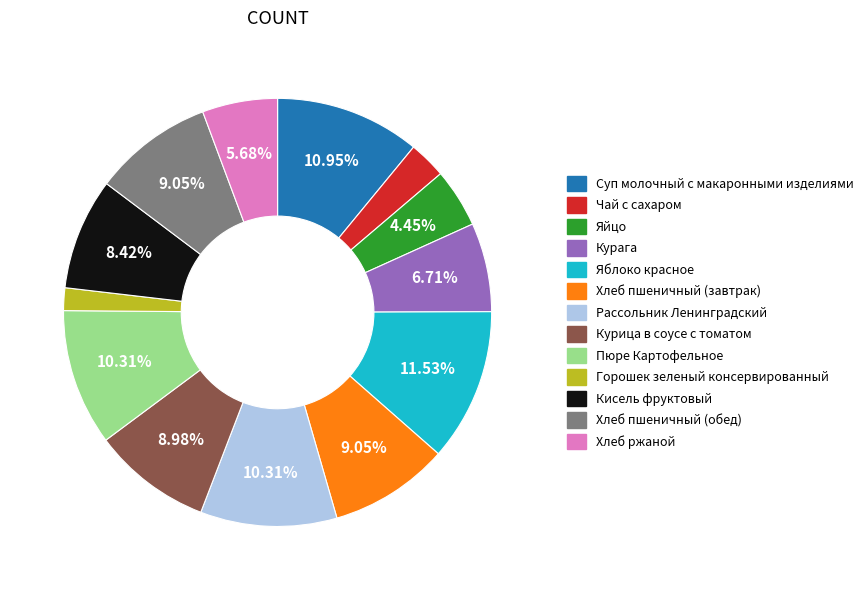

Is it true that Рассольник Ленинградский is 22% of the pie?

False